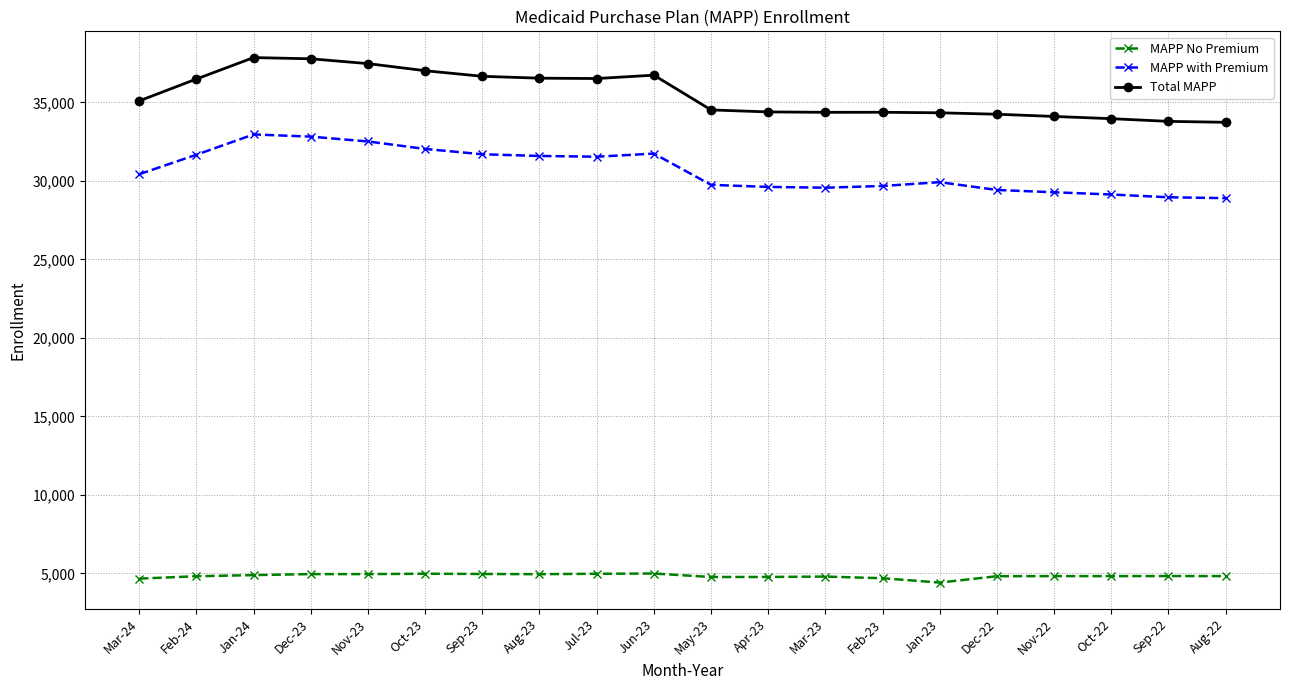

How many lines are shown in the chart?

3